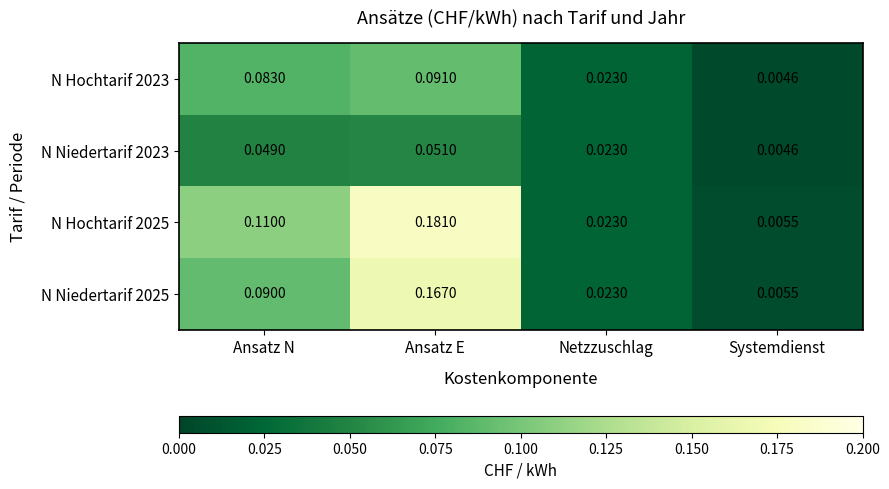

At which category is the sum across all series the highest?

Ansatz E